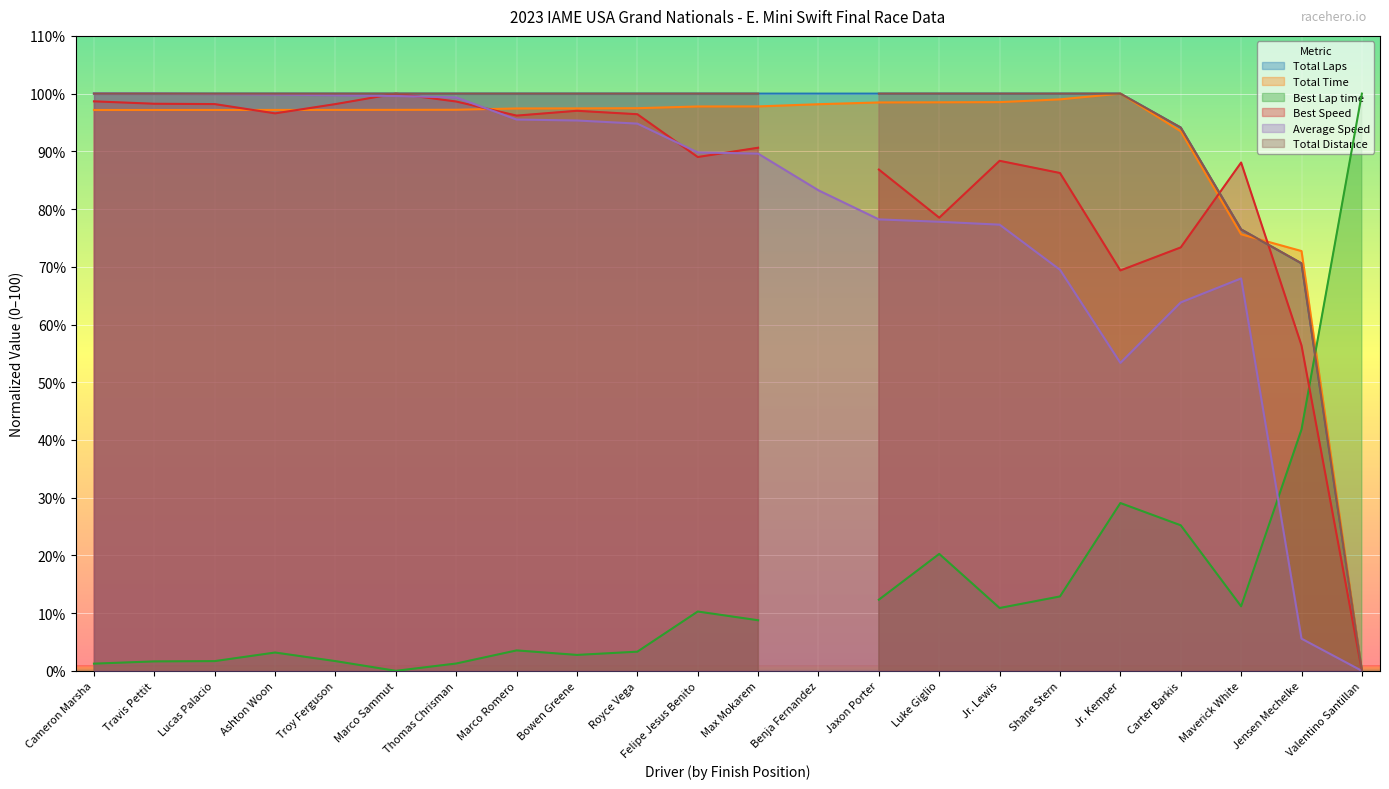

The value of Total Laps at Maverick White is 102.3. True or false?

False